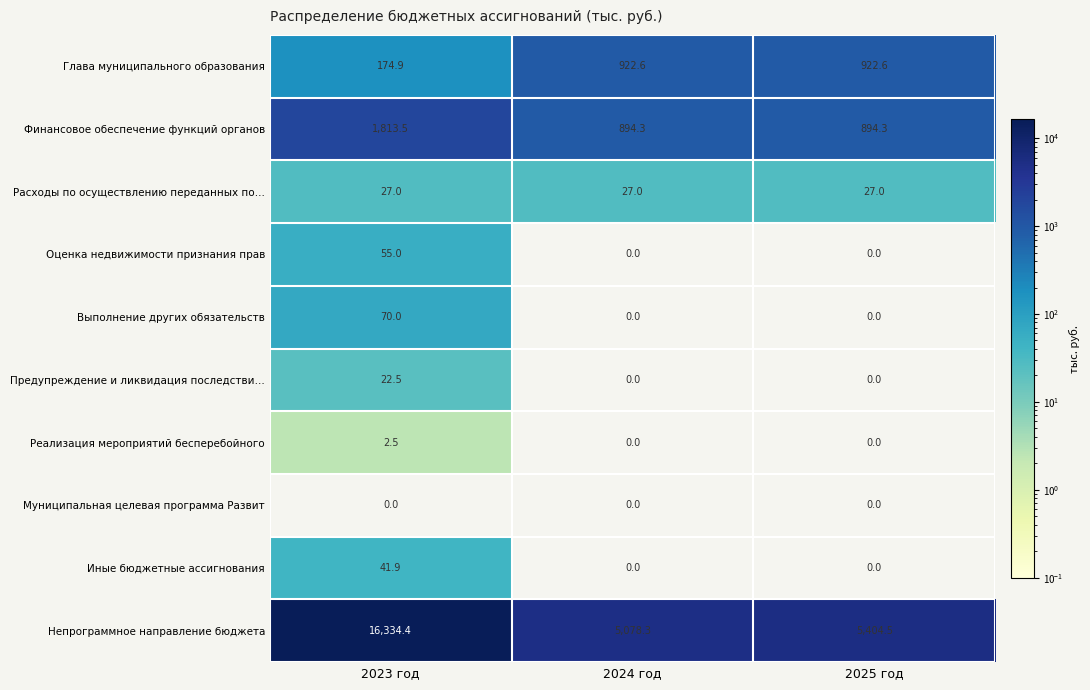

Where does the Глава муниципального образования series first go above 922?

2024 год